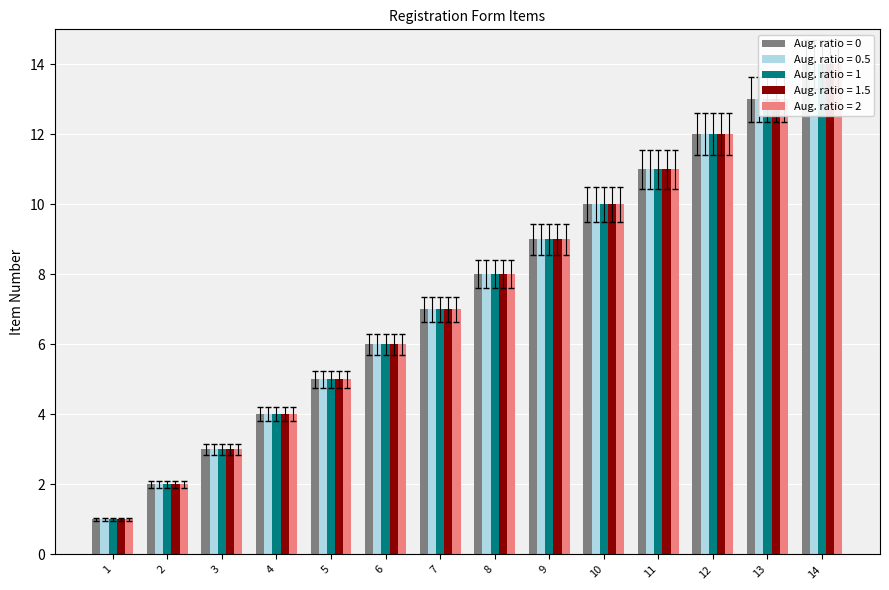

What is the value of the Aug. ratio = 0.5 bar at the 8th from the left?

8.4